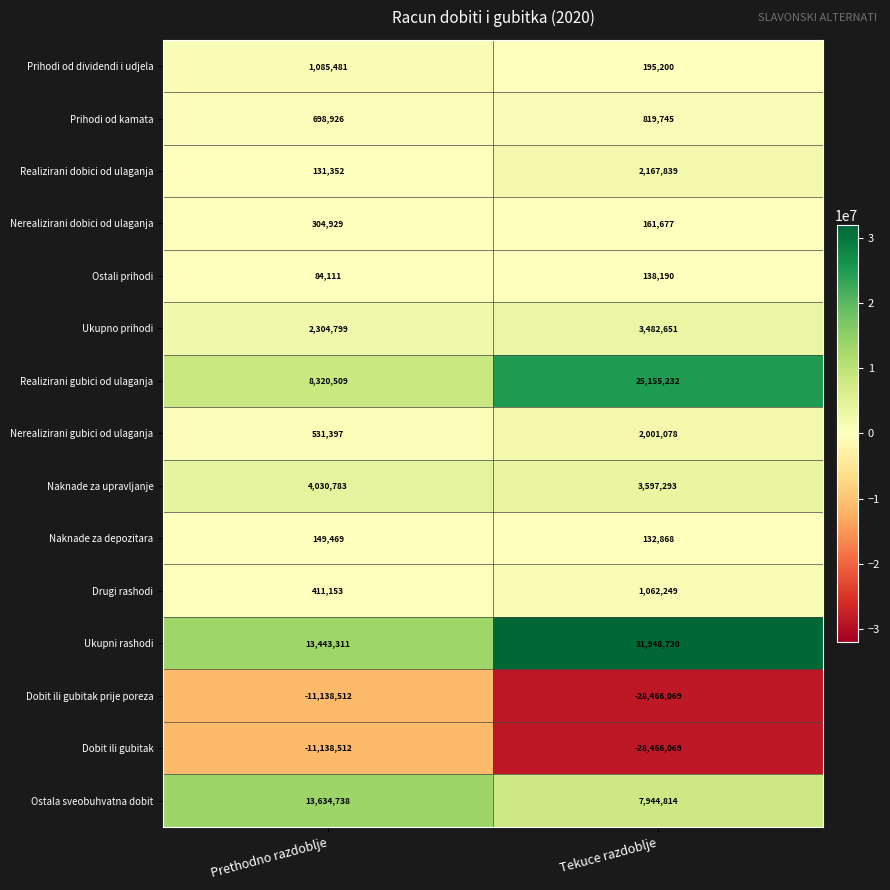

What is the sum of the Nerealizirani gubici od ulaganja values at Prethodno razdoblje and Tekuce razdoblje?

2532475